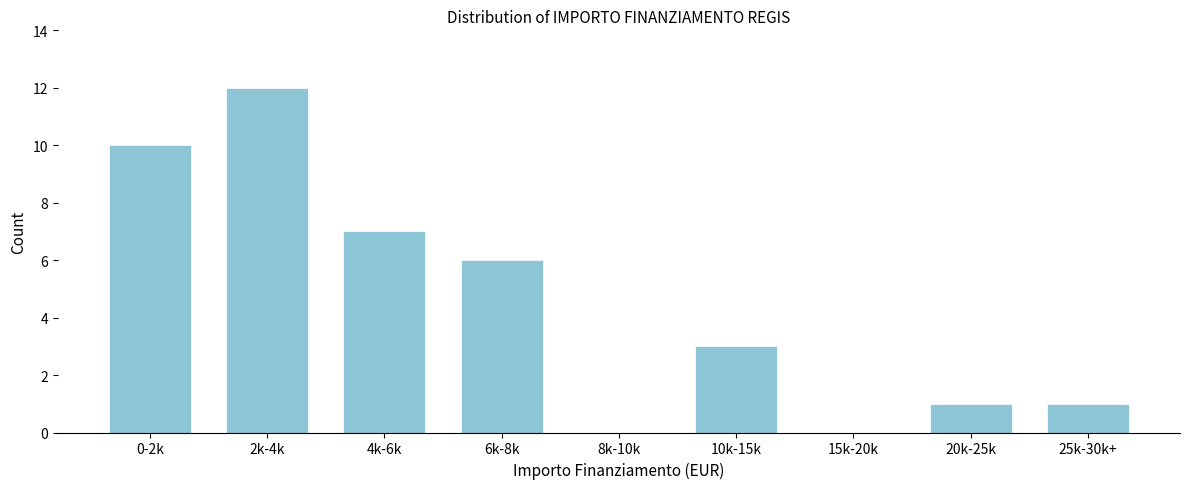

Reading left to right, list all the values displayed in this chart.

0-2k=10	2k-4k=12	4k-6k=7	6k-8k=6	8k-10k=0	10k-15k=3	15k-20k=0	20k-25k=1	25k-30k+=1